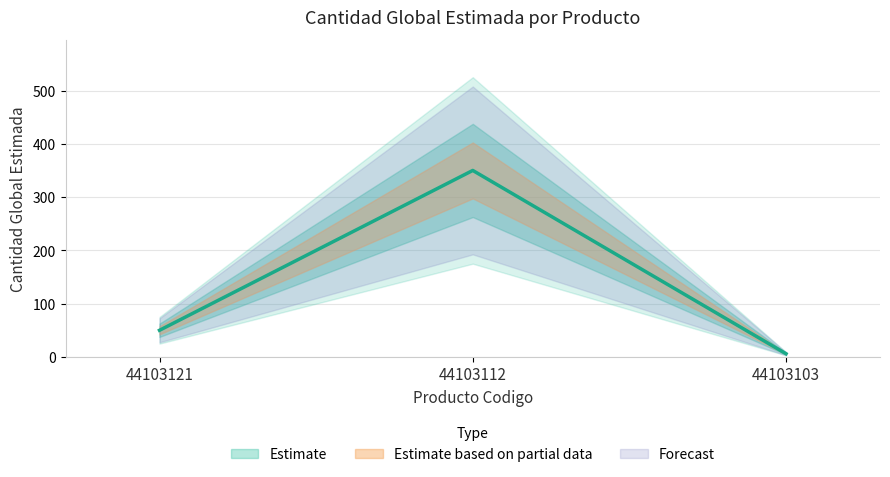

Where does the data first go above 50?

44103112